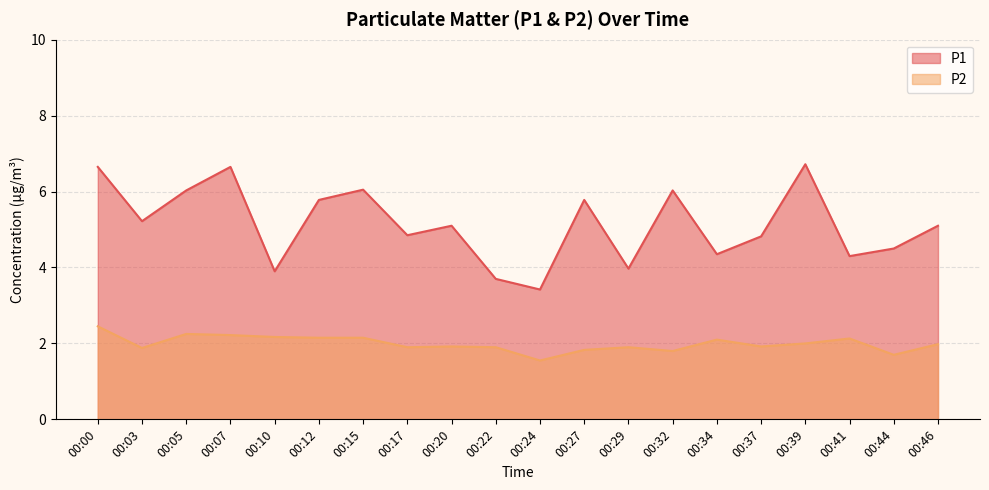

True or false: P1 has a value of 6.7 at 00:39.

True